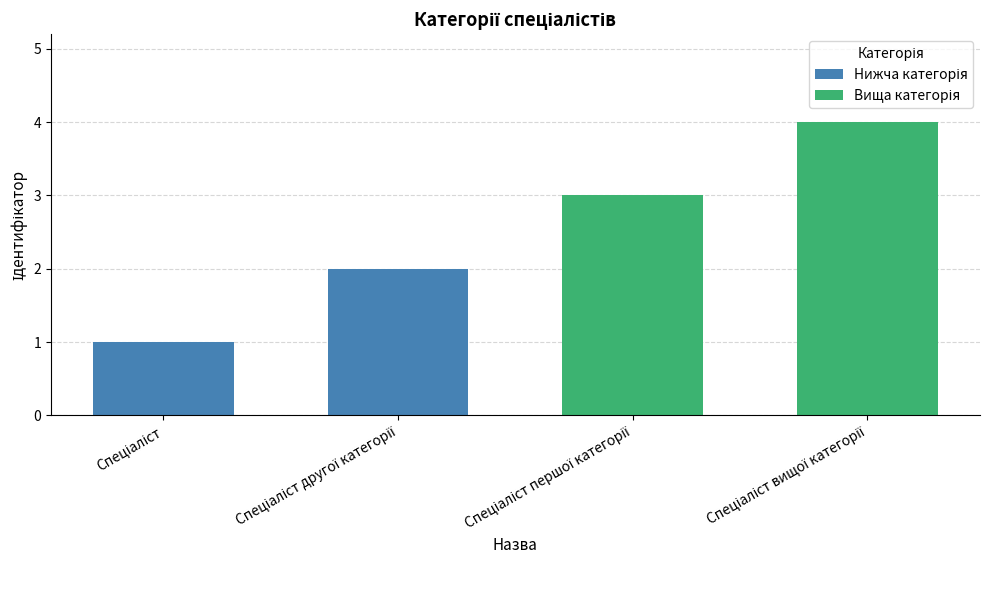

What is the maximum value shown in the chart?

4